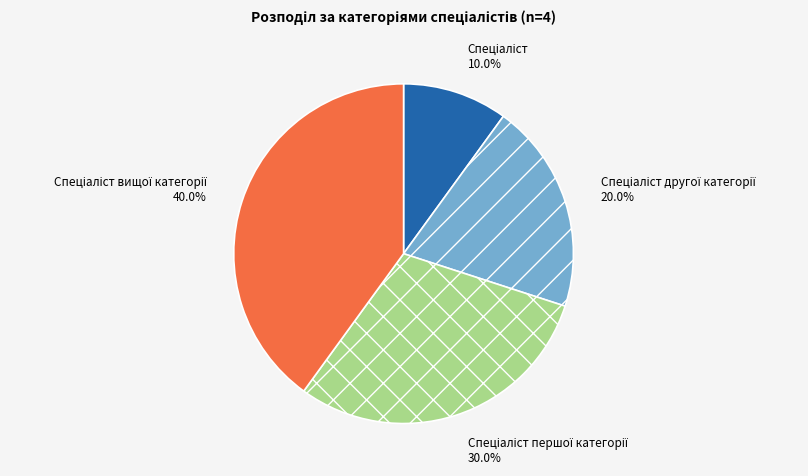

Is there any slice that represents more than half of the pie?

No